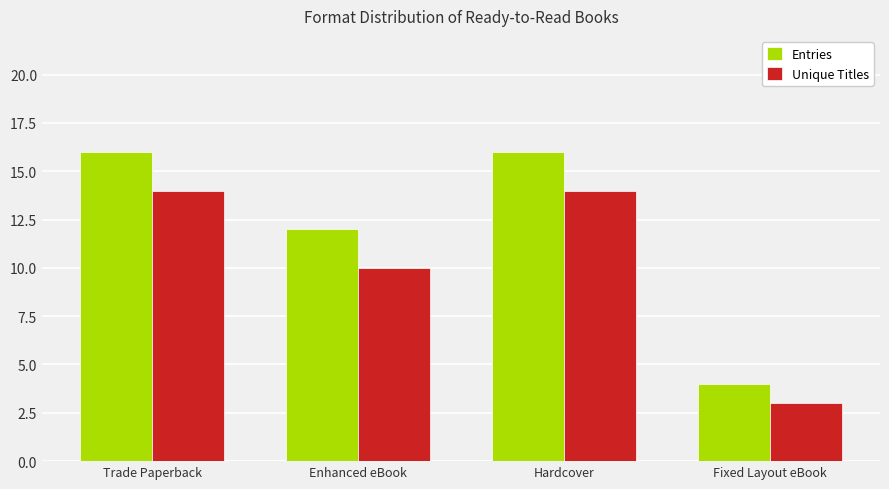

How many values in the Unique Titles series are below 14?

2